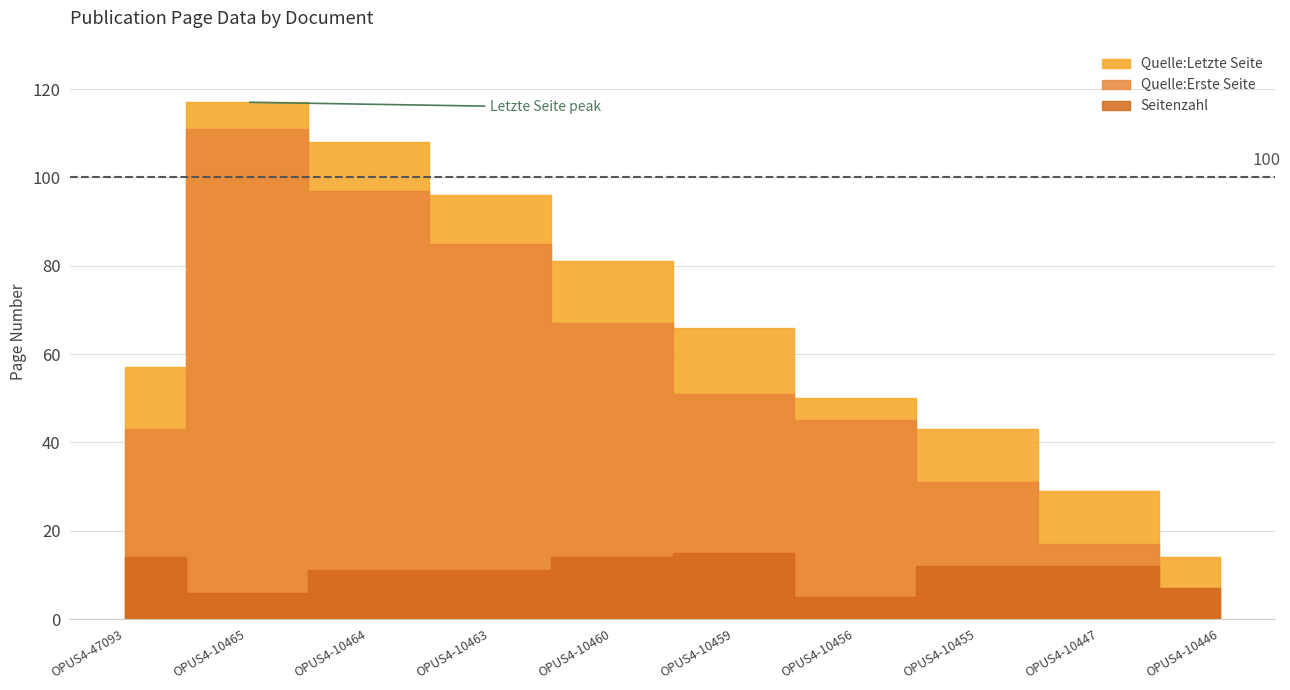

True or false: Quelle:Letzte Seite and Quelle:Erste Seite cross at least once.

False